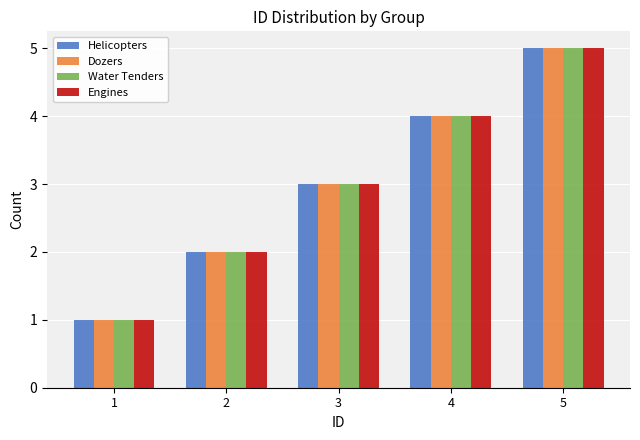

What is the minimum value shown in the chart?

1